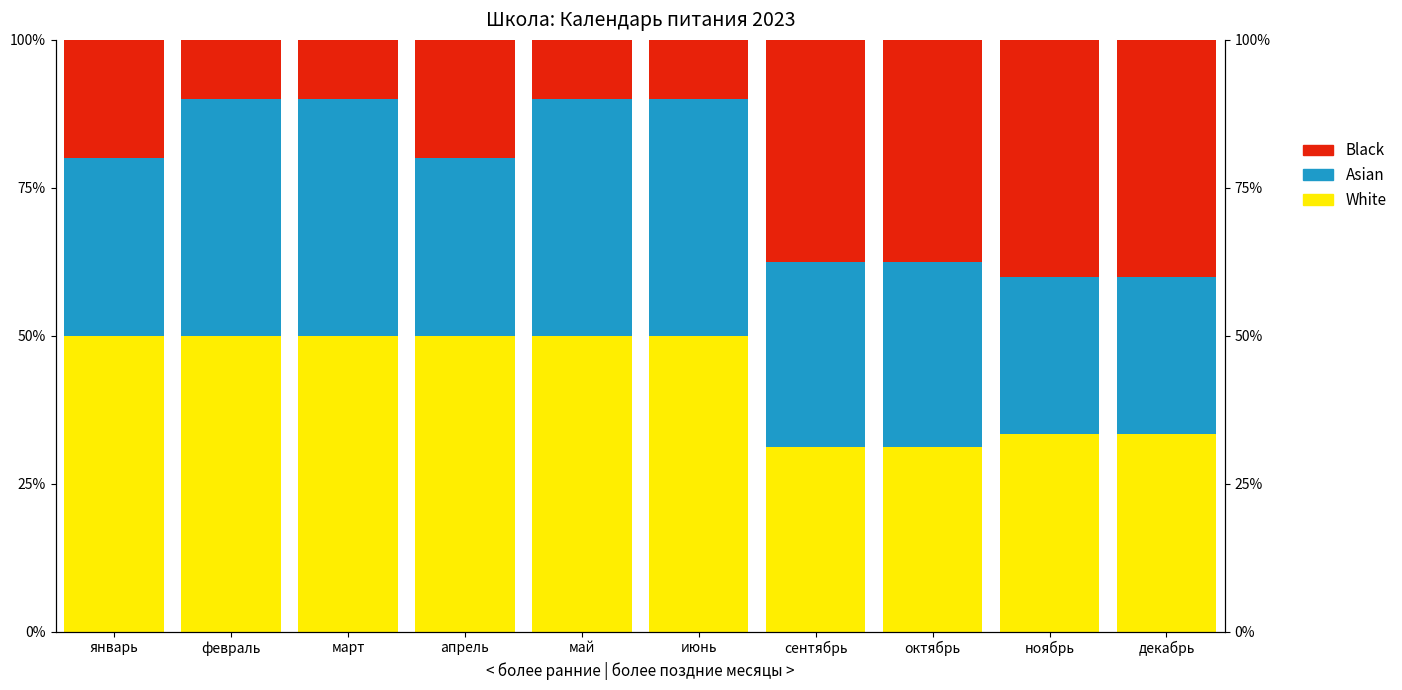

At which category is the sum across all series the highest?

январь